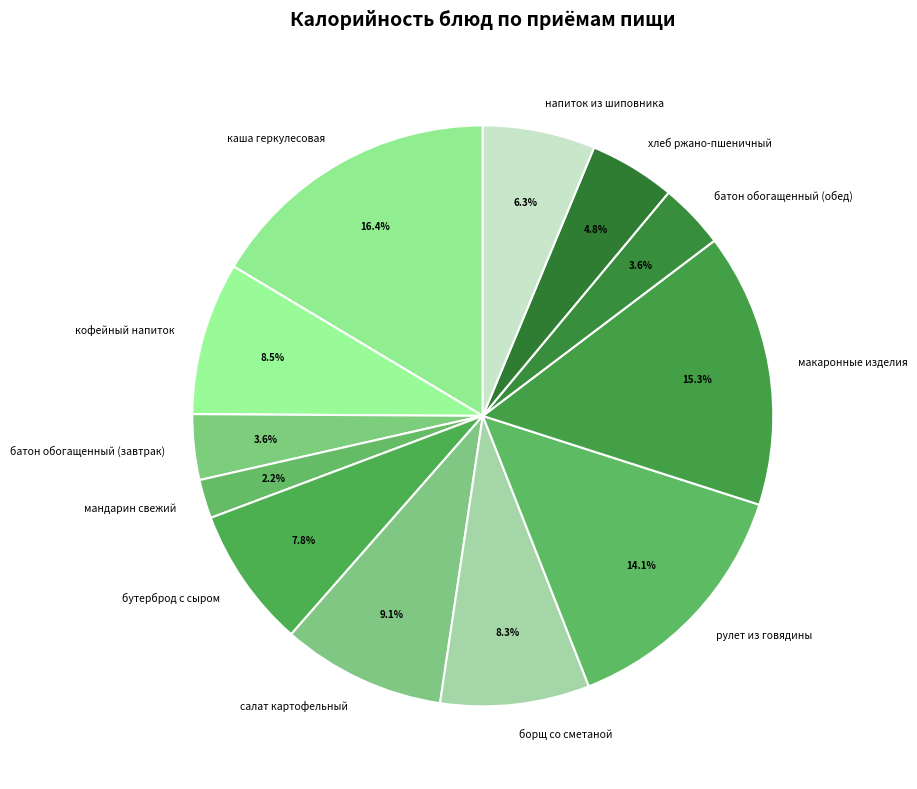

Is бутерброд с сыром the majority of the pie?

No